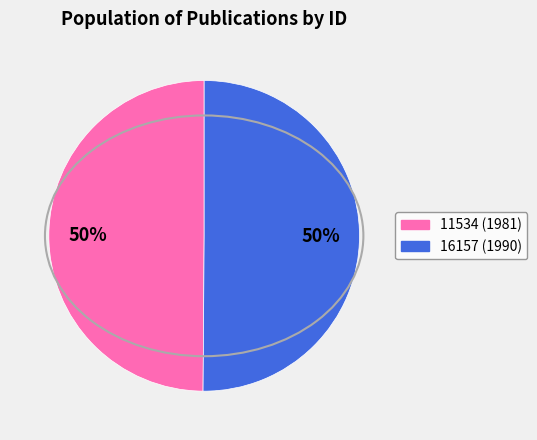

True or false: 11534 accounts for 50% of the total.

True